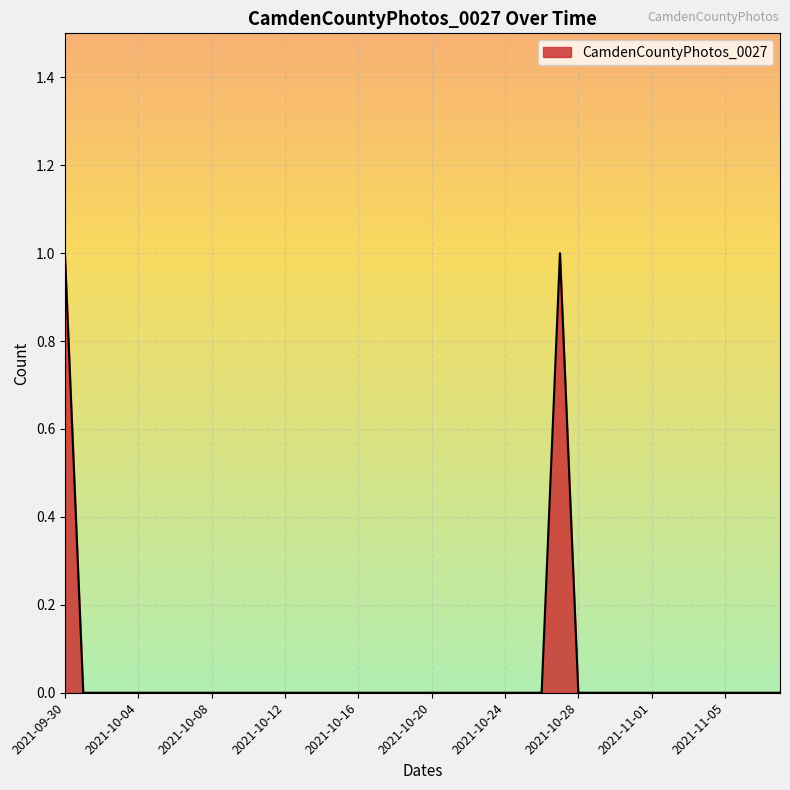

The value at 2021-10-04 is 0. True or false?

True